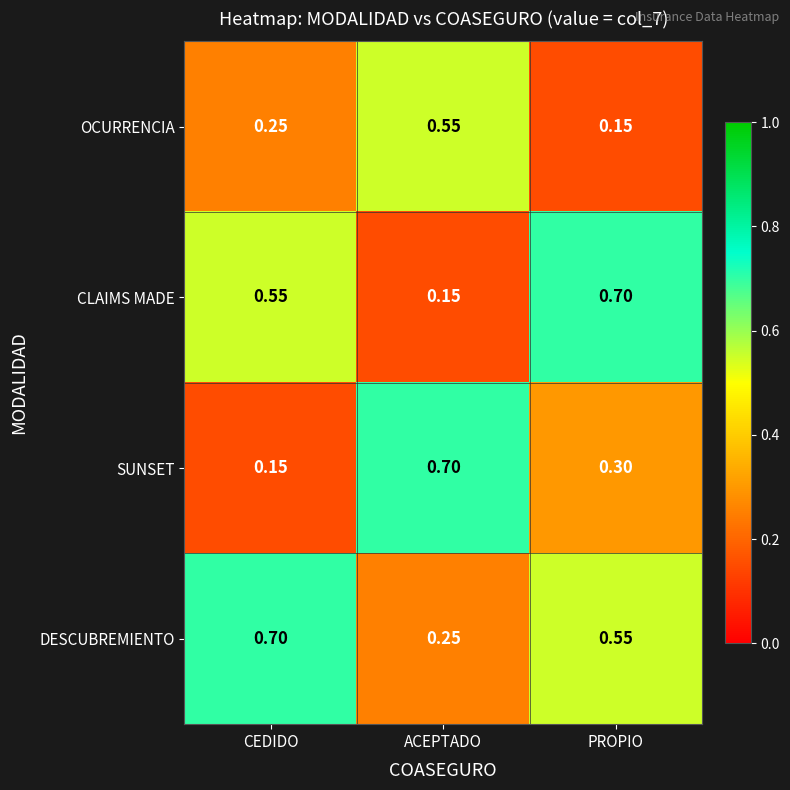

Where is SUNSET nearest to the value 0?

CEDIDO